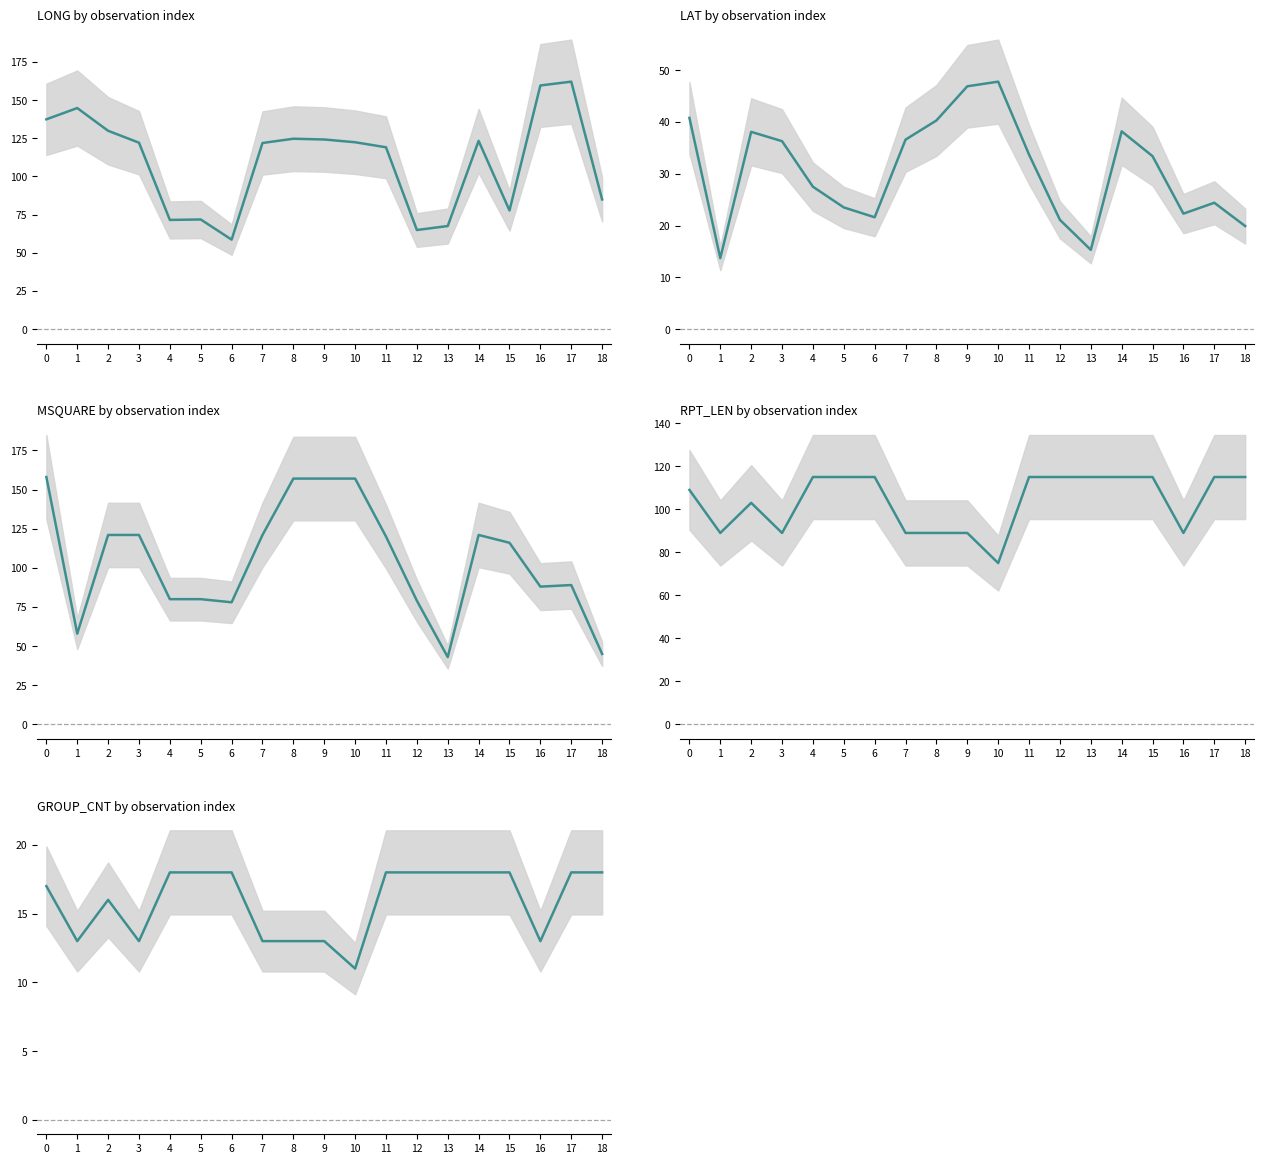

Is the value of LONG at 3 greater than the value of GROUP_CNT at 10?

Yes